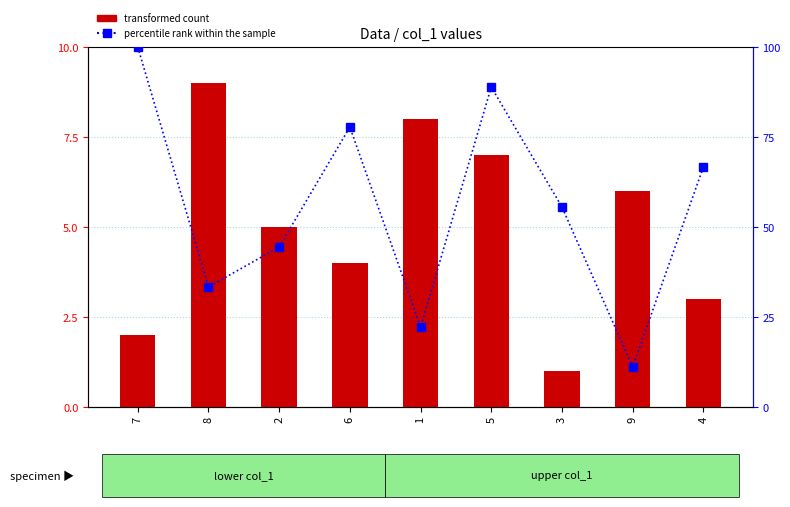

Are the bars horizontal?

No